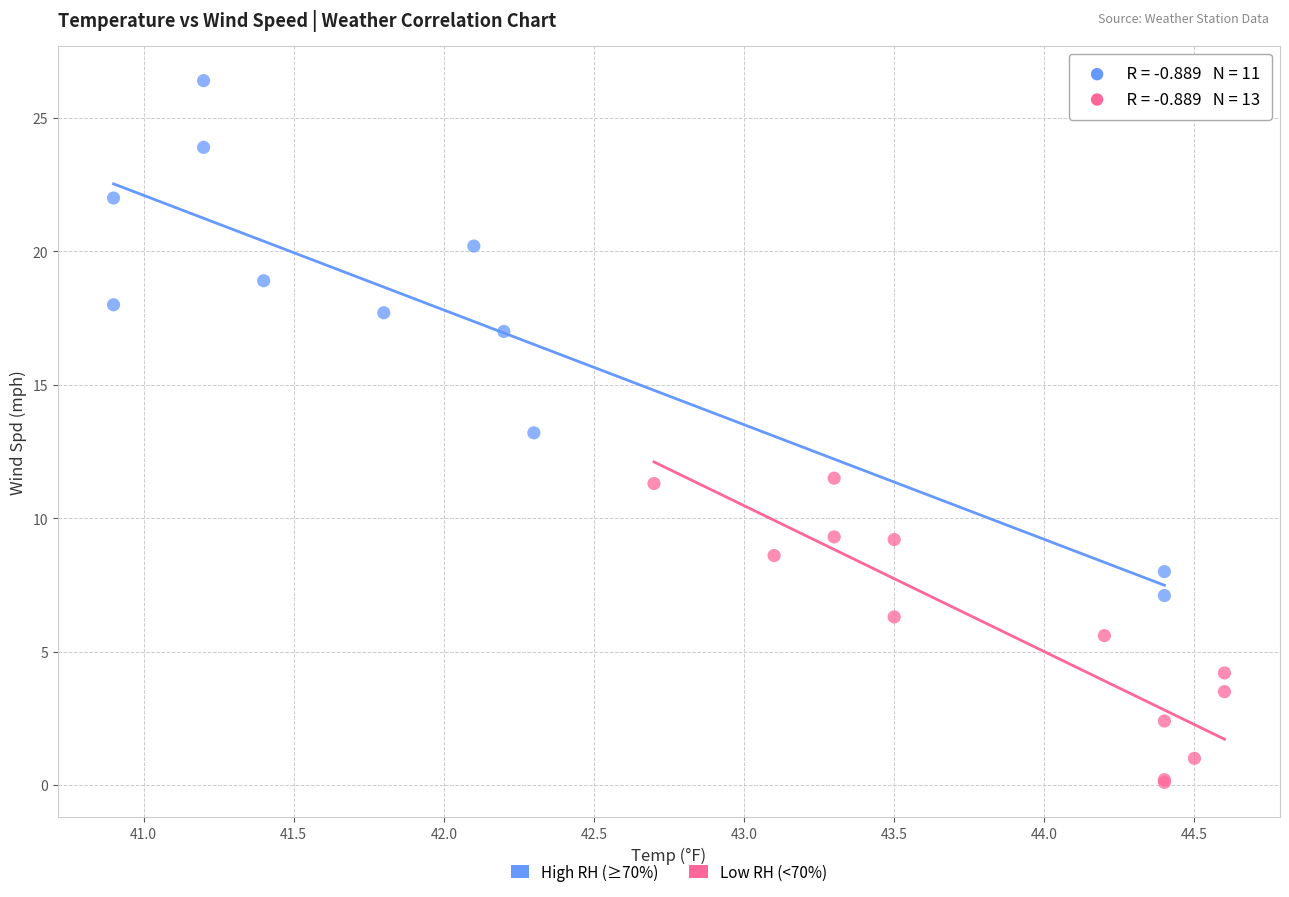

Which series has the widest spread of Y values?

High RH (≥70%)